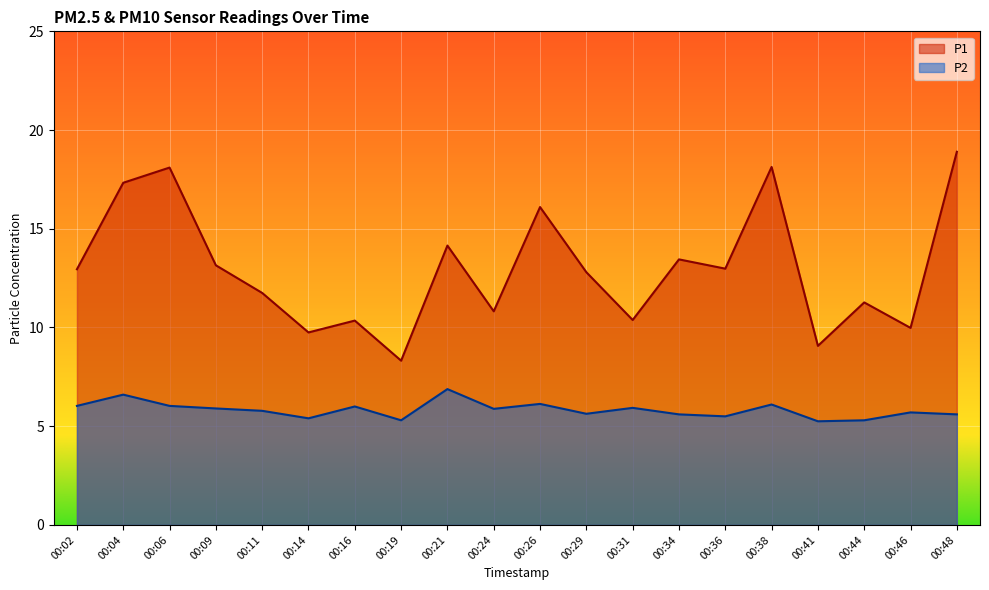

Which has a higher value, 00:16 or 00:44?

00:44